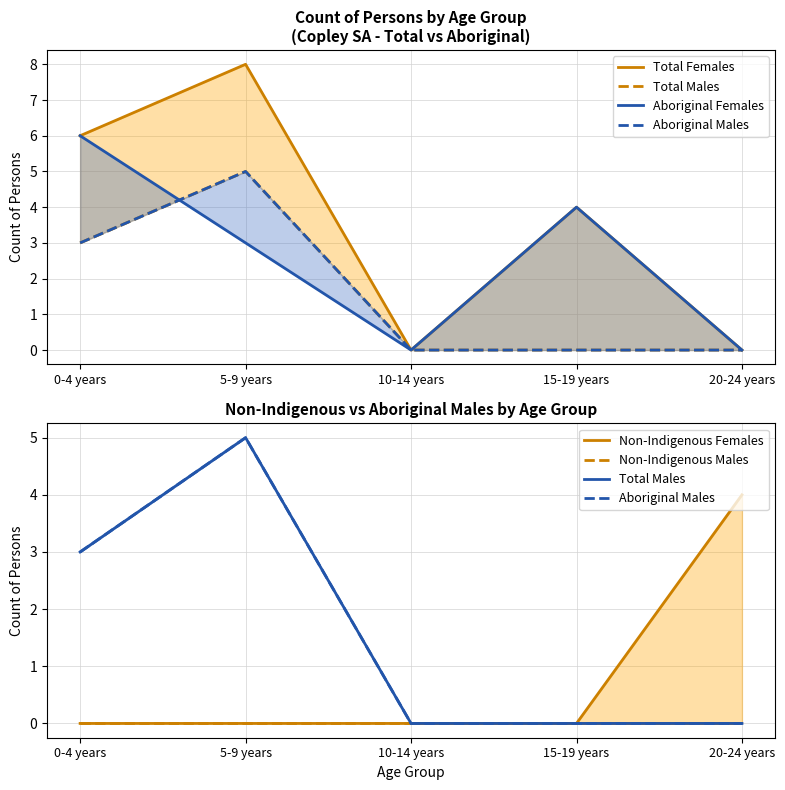

Which has a higher value, 0-4 years or 5-9 years?

5-9 years